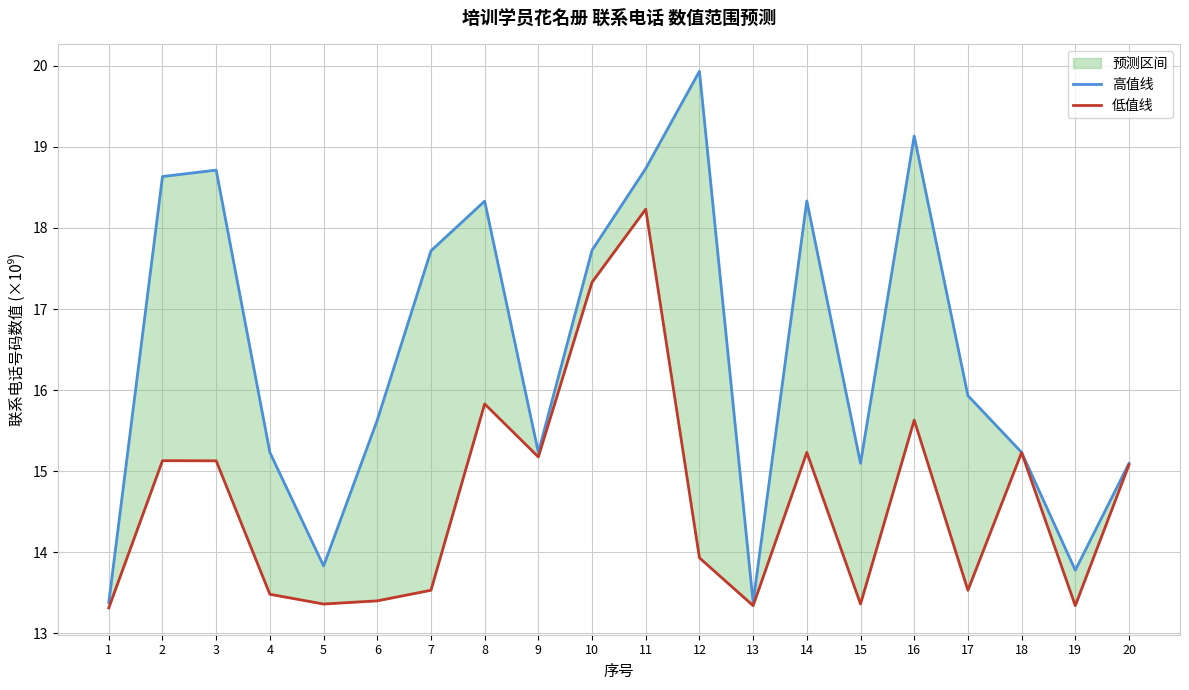

What is the greatest value displayed?

19.9